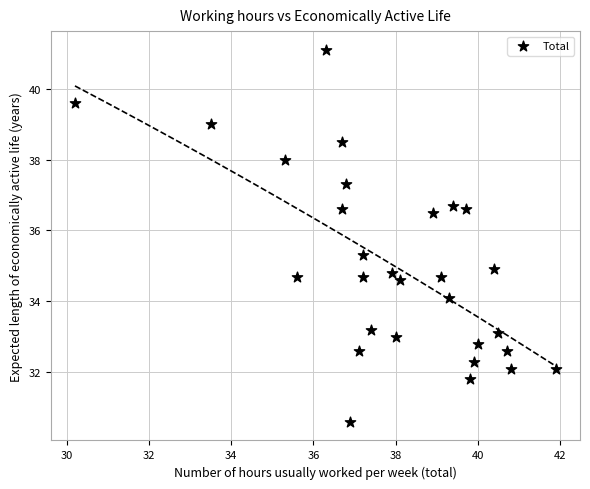

What is the range of X values (max minus min)?

11.7